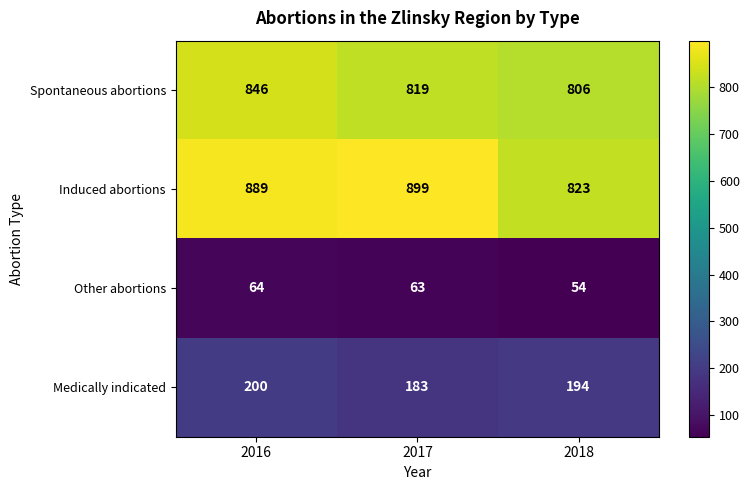

The value of Spontaneous abortions at 2016 is 846. True or false?

True